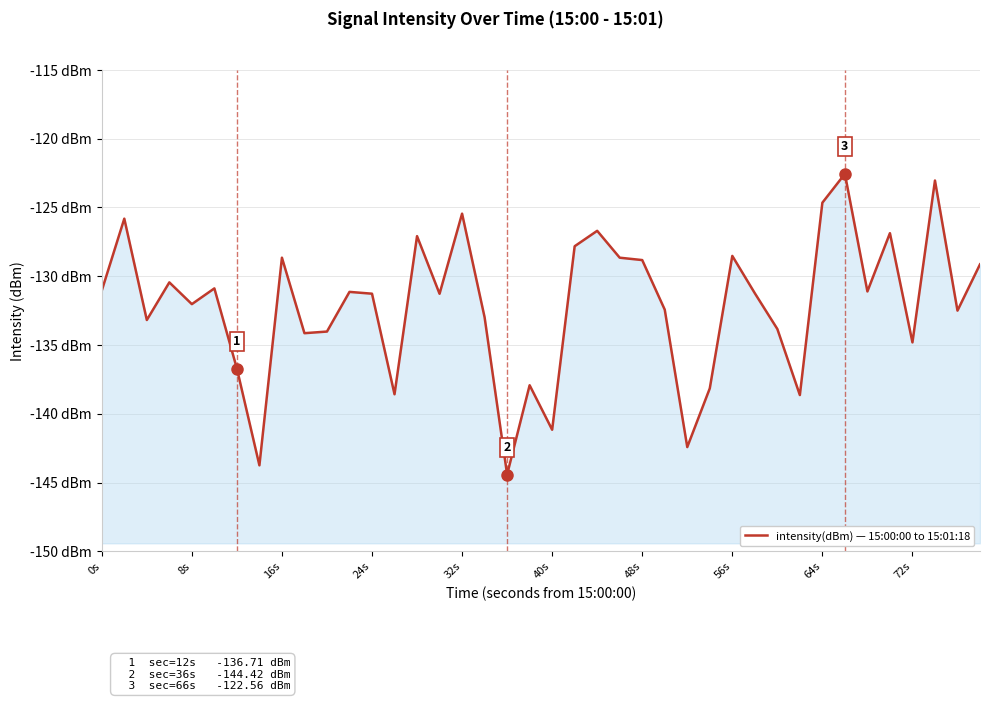

Reading left to right, list all the values displayed in this chart.

-131.0	-125.8	-133.2	-130.5	-132.0	-130.9	-136.7	-143.7	-128.7	-134.1	-134.0	-131.1	-131.3	-138.6	-127.1	-131.3	-125.5	-133.0	-144.4	-137.9	-141.2	-127.8	-126.7	-128.7	-128.8	-132.4	-142.4	-138.2	-128.5	-131.2	-133.8	-138.6	-124.7	-122.6	-131.1	-126.9	-134.8	-123.0	-132.5	-129.1